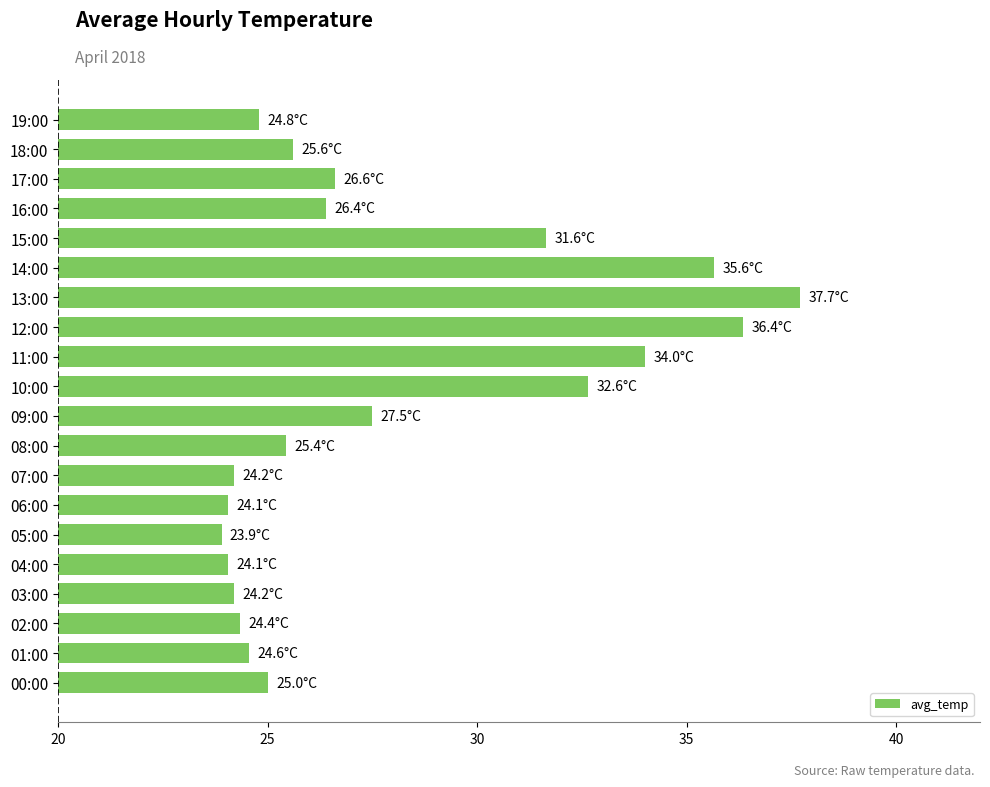

Which label corresponds to the largest value in the chart?

13:00